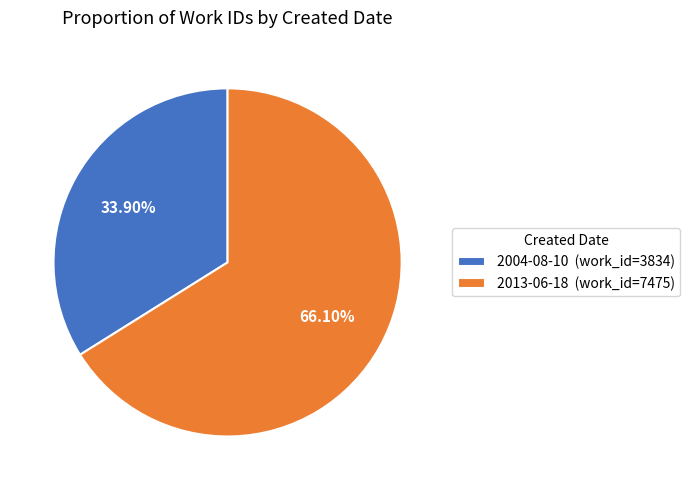

To the nearest percent, what percentage of the pie is 2013-06-18?

66%